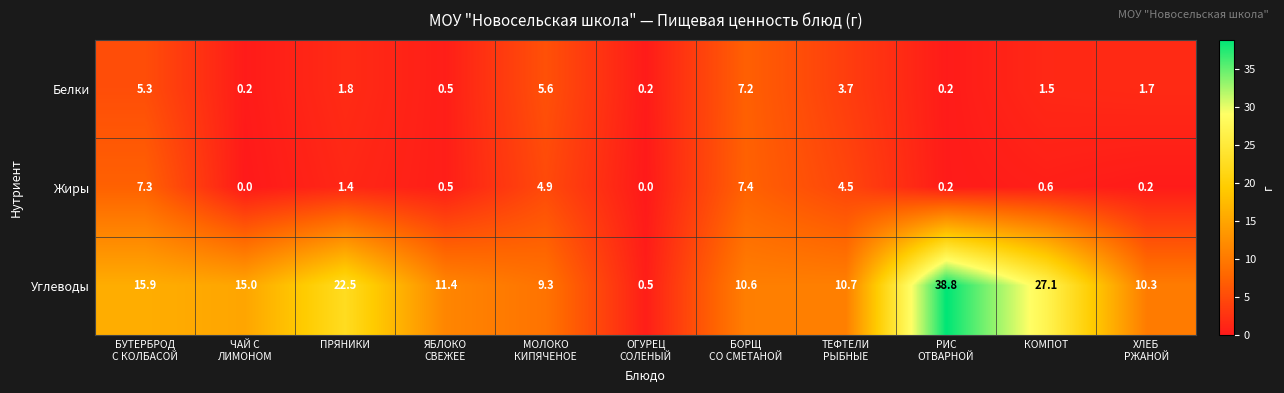

What is the difference between the maximum and minimum values in the Жиры series?

7.4